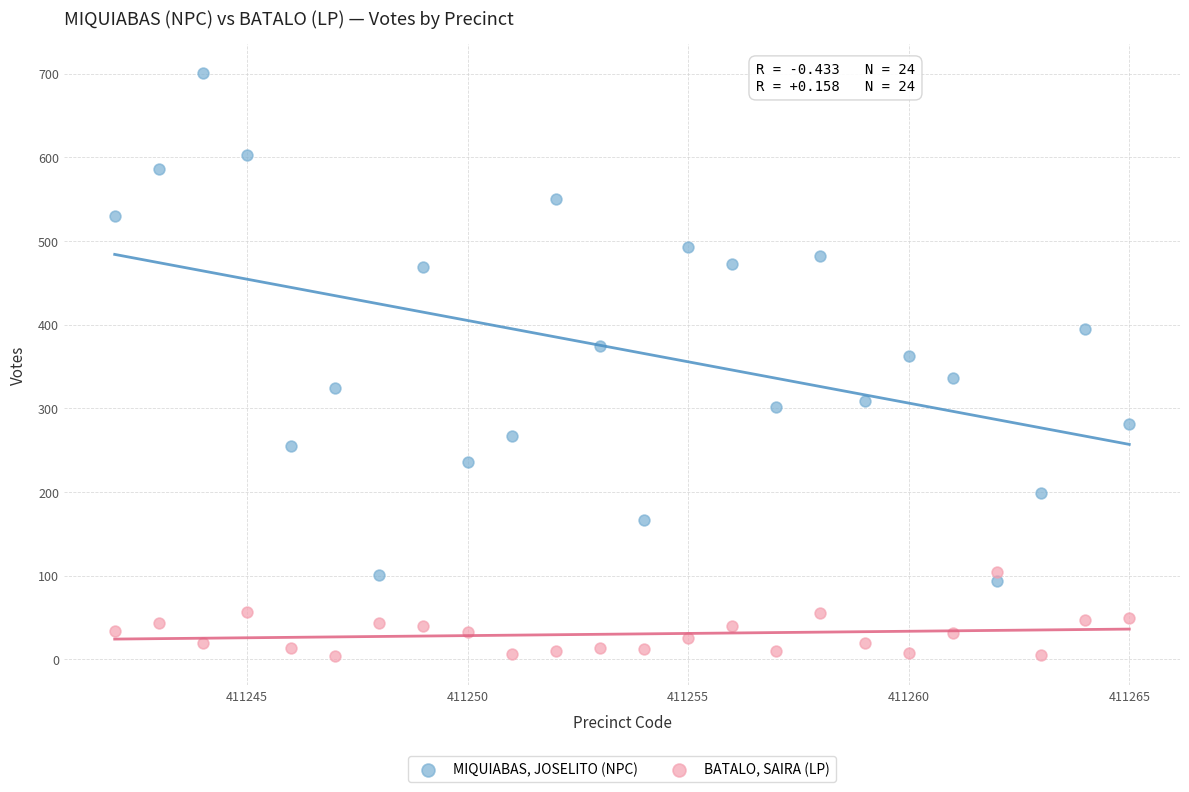

Across all data points, what is the range of X values (max minus min)?

23